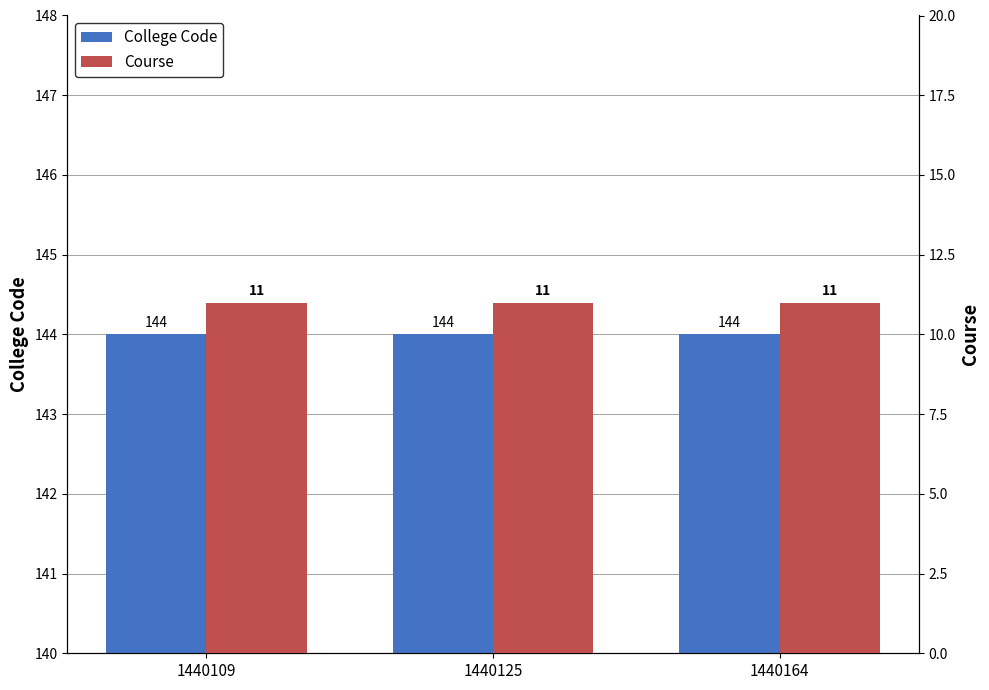

List the labels in order of Course value, smallest first.

1440109, 1440125, 1440164